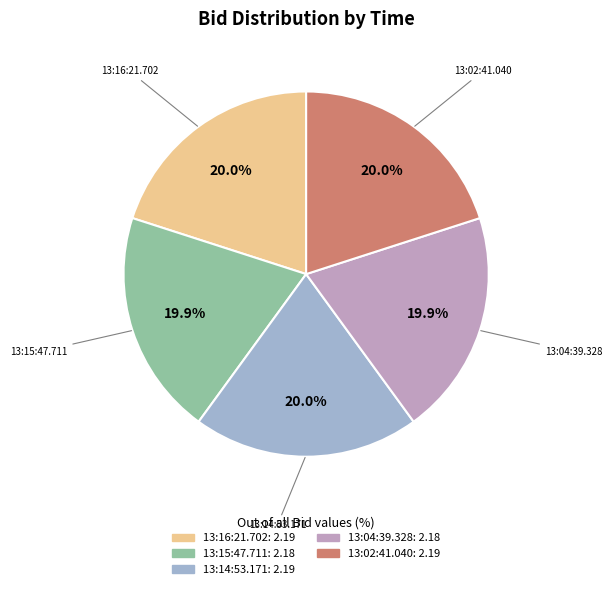

What is the ratio of the value at 13:15:47.711 to the value at 13:02:41.040?

1.0